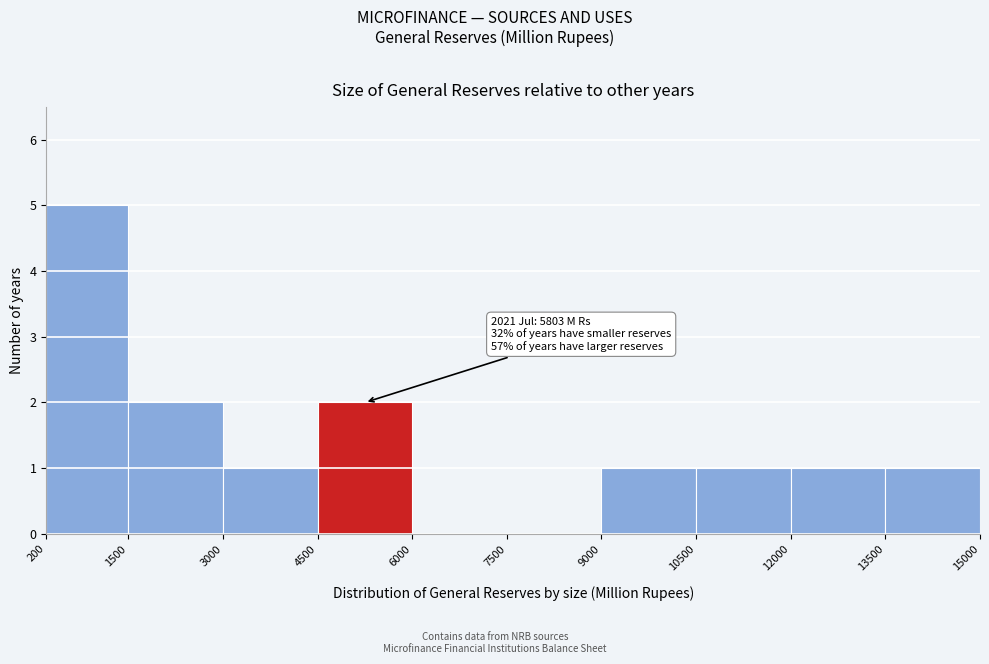

Over which range of the x-axis is the bar tallest?

200 to 1500